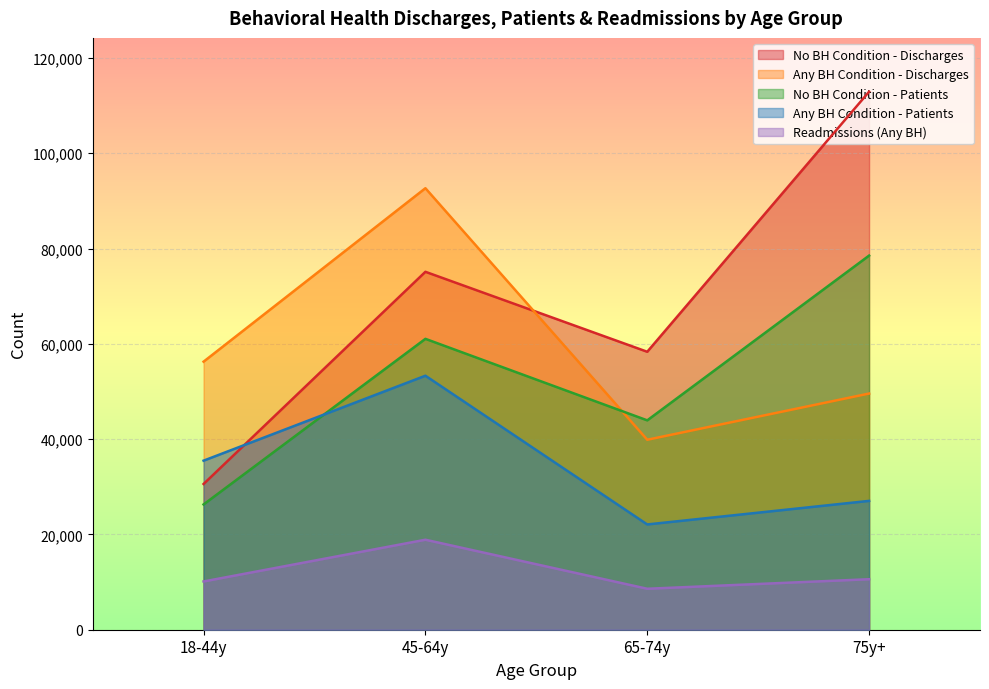

In No BH Condition - Discharges, how many points are higher than both neighbors (excluding endpoints)?

1